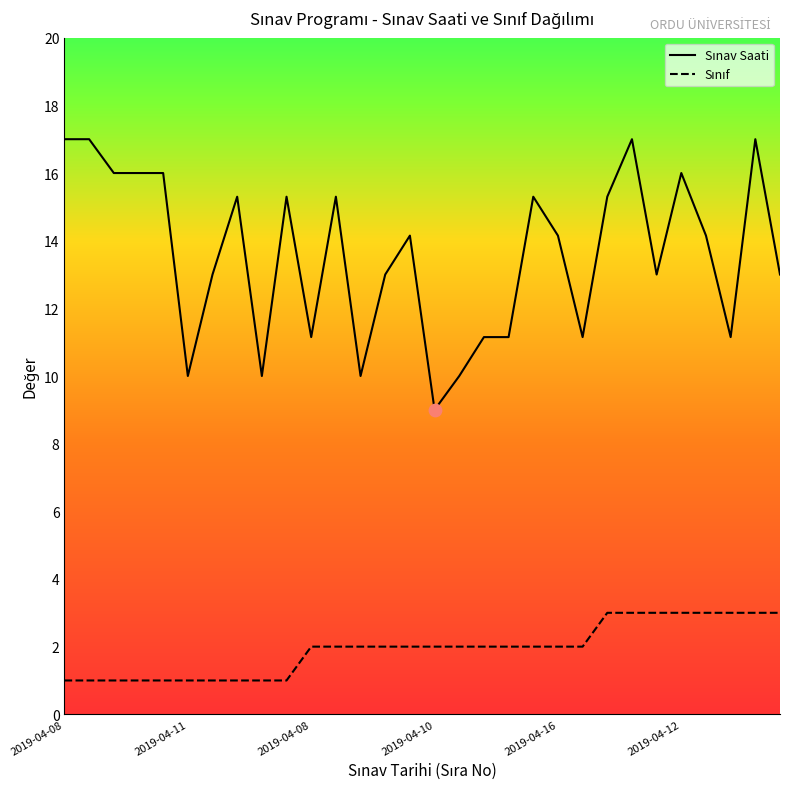

What is the minimum value shown in the chart?

1.0